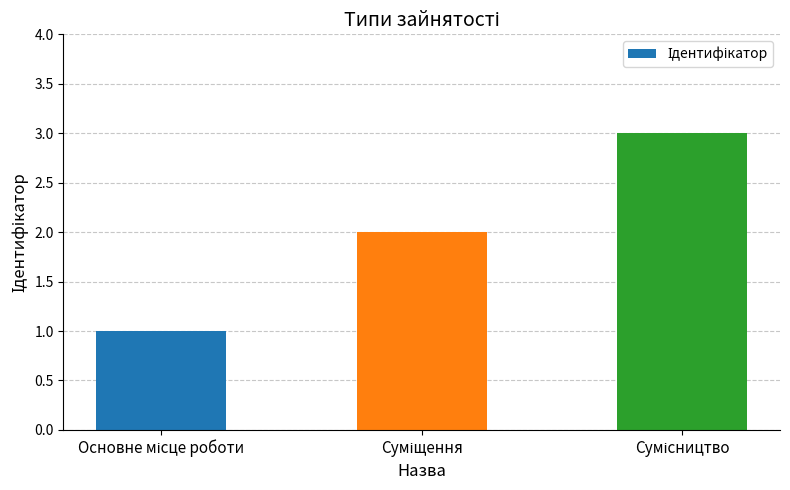

Reading right to left, list all the values displayed in this chart.

3	2	1